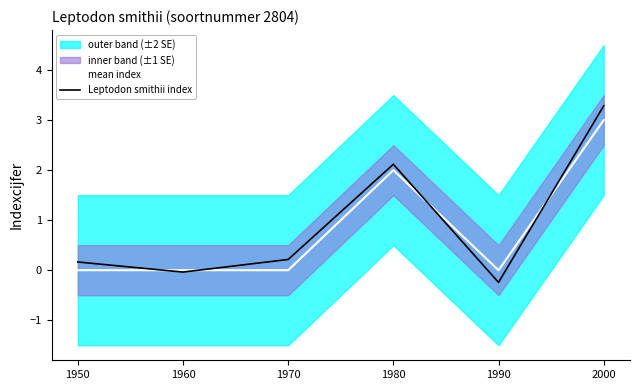

The value of Leptodon smithii index at 2000 is 5.6. True or false?

False